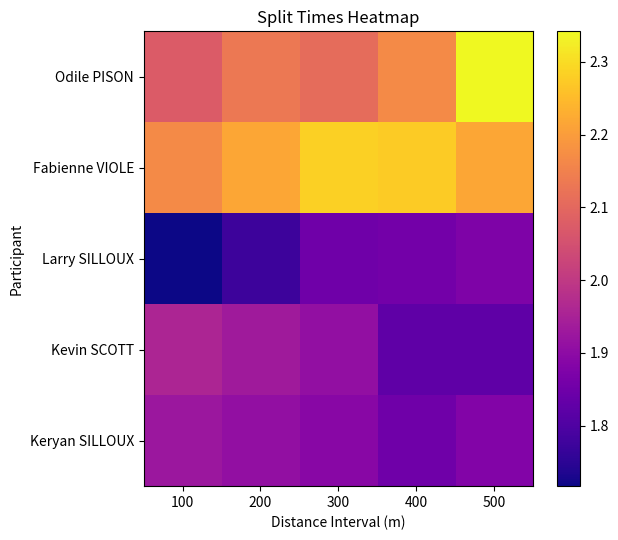

At which category does the chart reach its peak across all series?

500